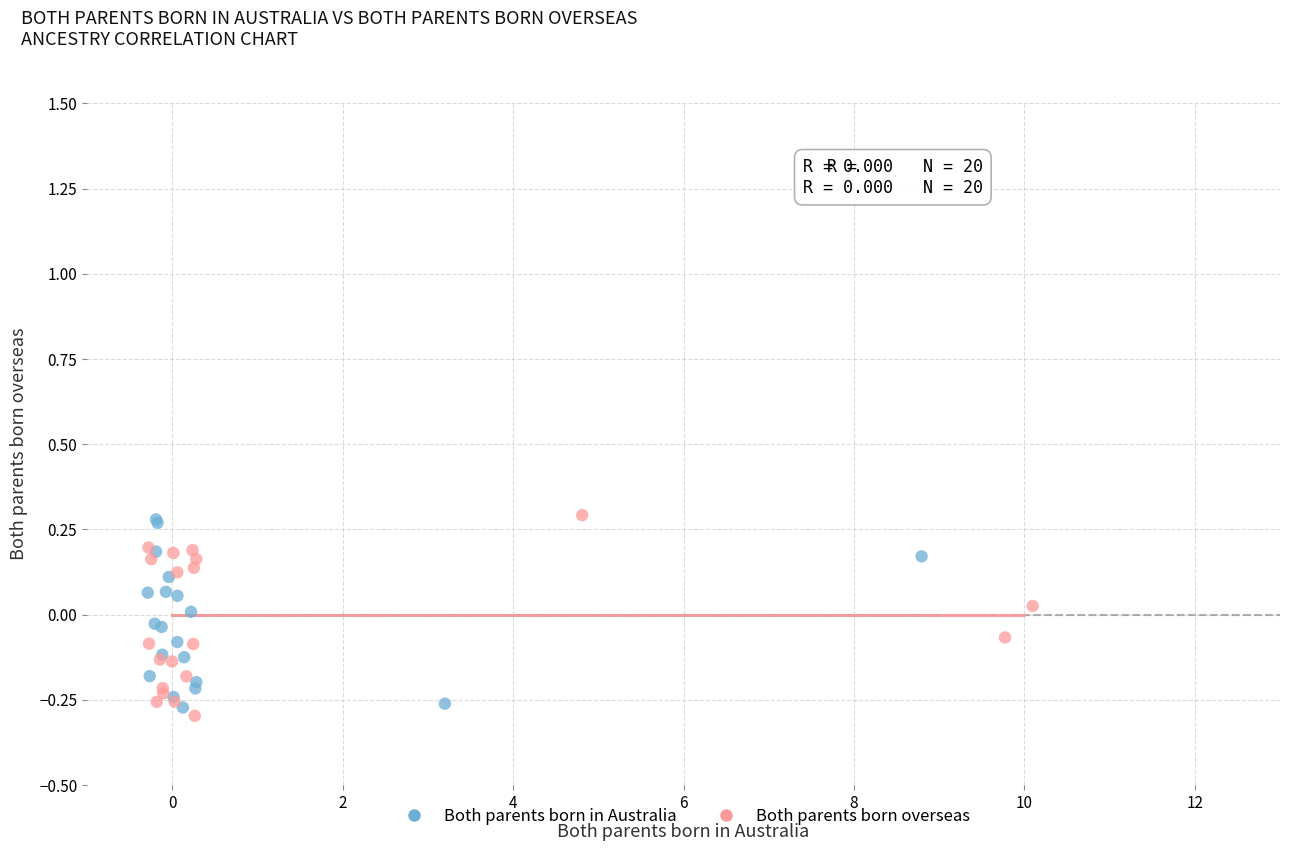

What are all the series names shown in the legend?

Both parents born in Australia, Both parents born overseas